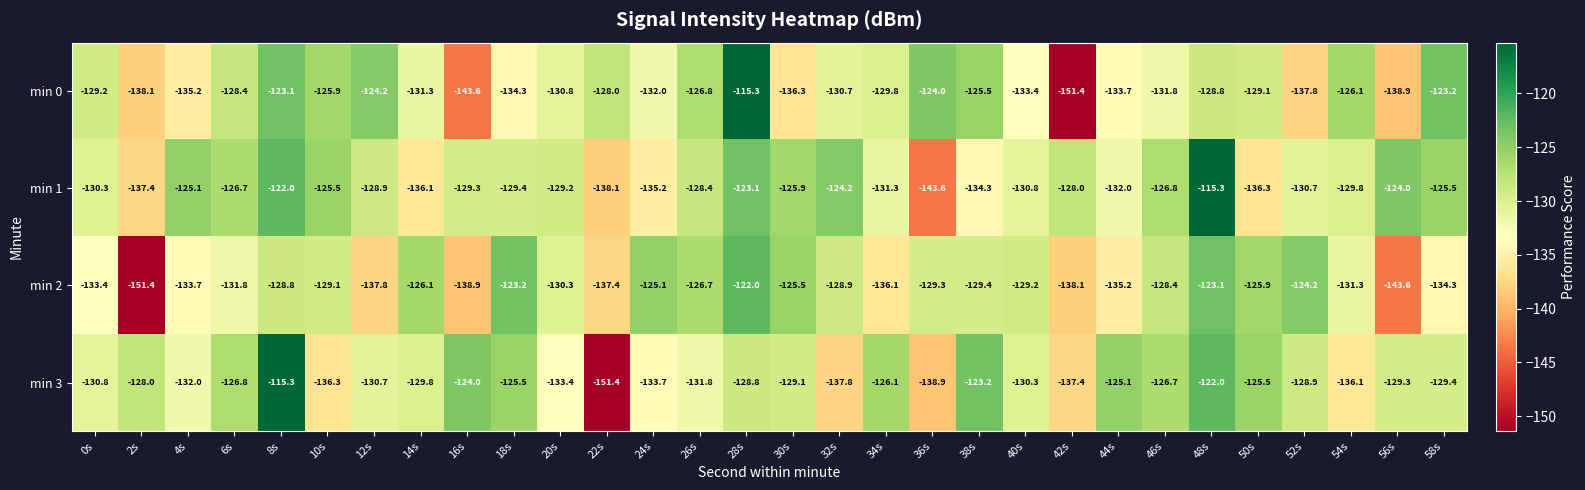

What is the maximum value for min 0?

-115.3